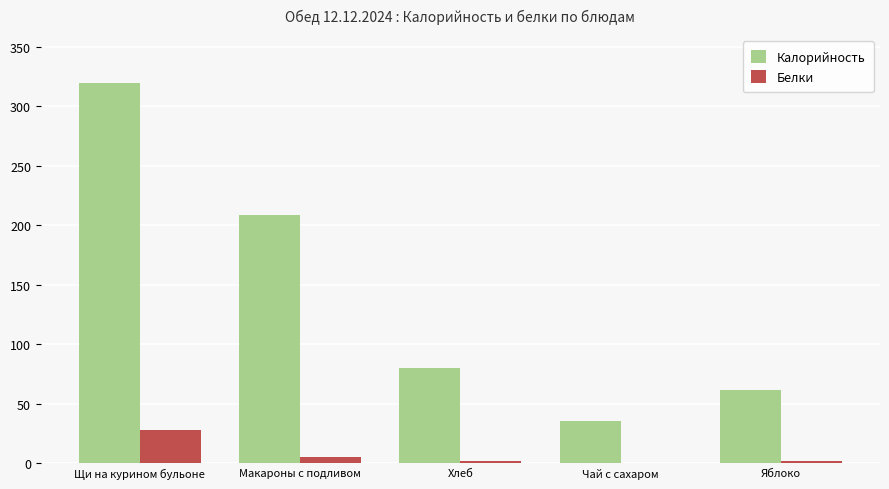

Is it true that Белки equals 0 at Чай с сахаром?

True